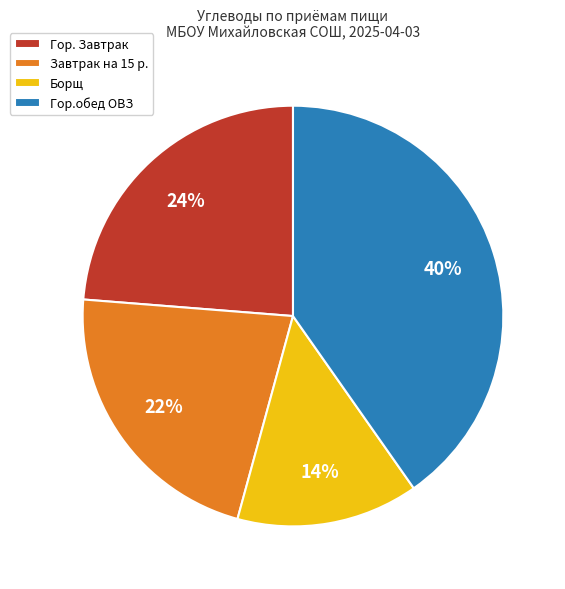

What is the largest slice in the pie chart?

Гор.обед ОВЗ